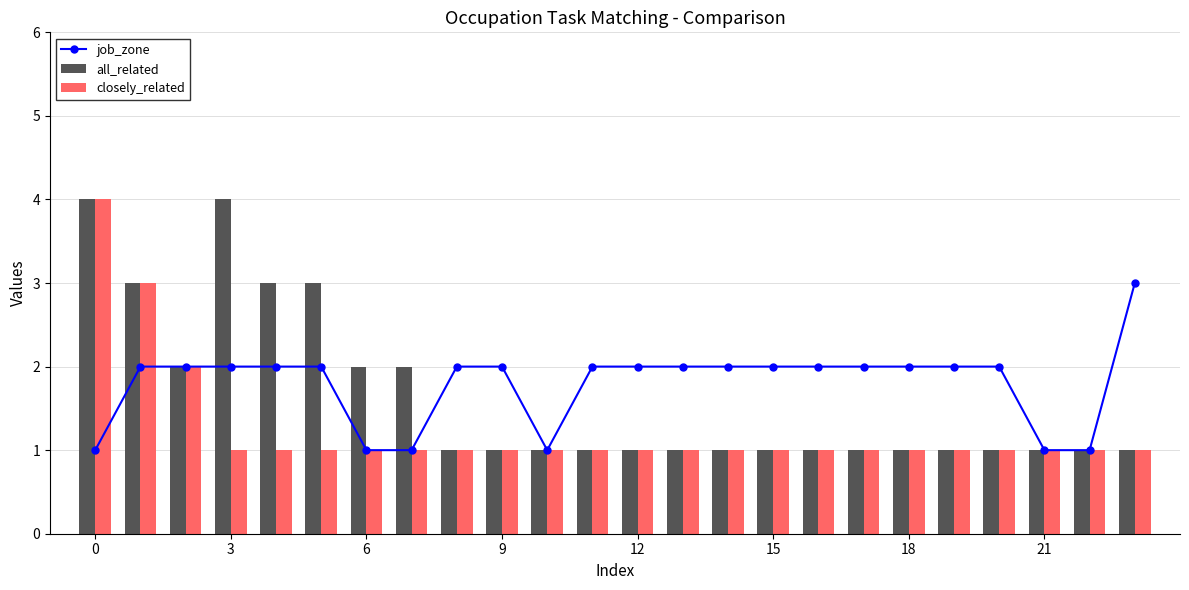

What is the sum of all all_related values?

39